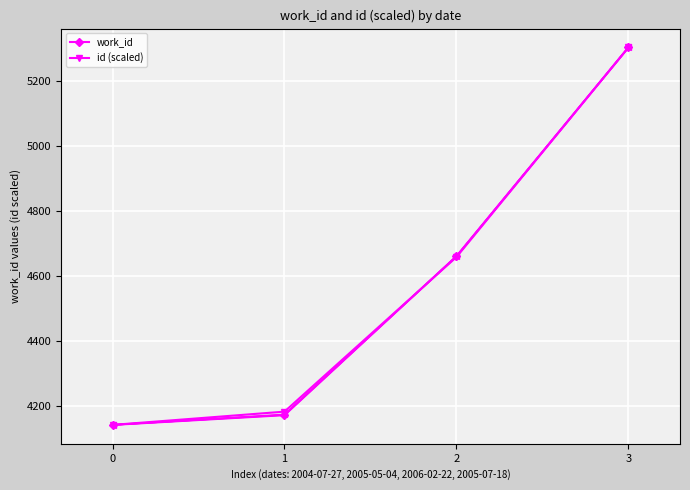

What is the difference between the maximum and minimum values in the id (scaled) series?

1161.0